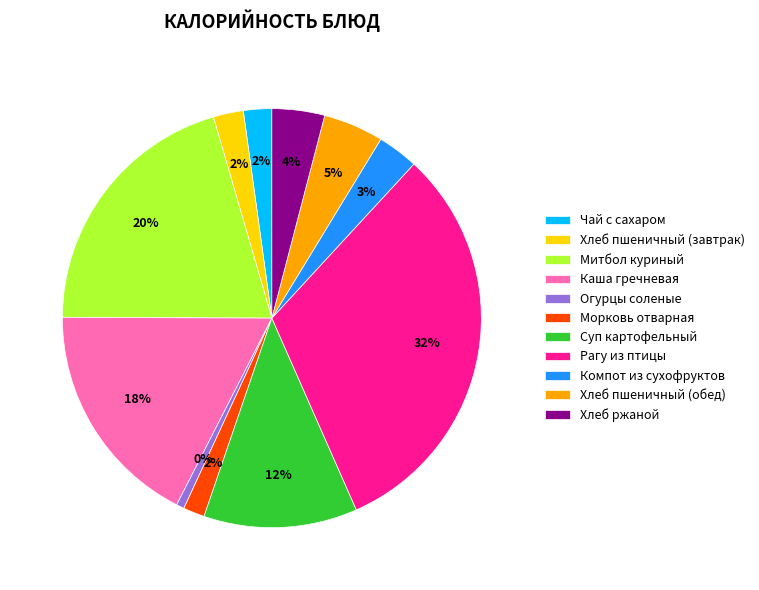

What is the largest slice in the pie chart?

Рагу из птицы